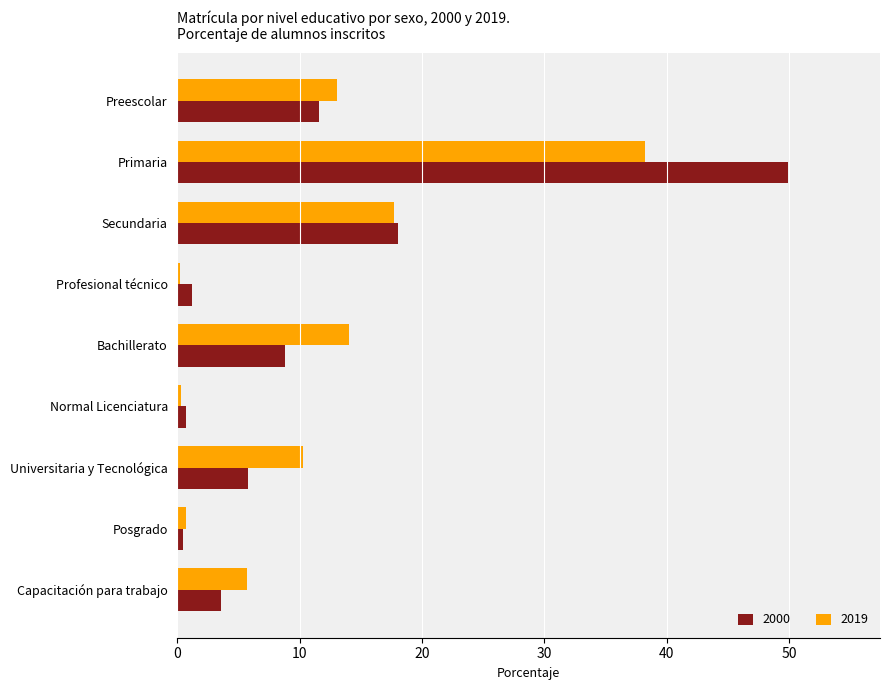

What are all the series names shown in the legend?

2000, 2019